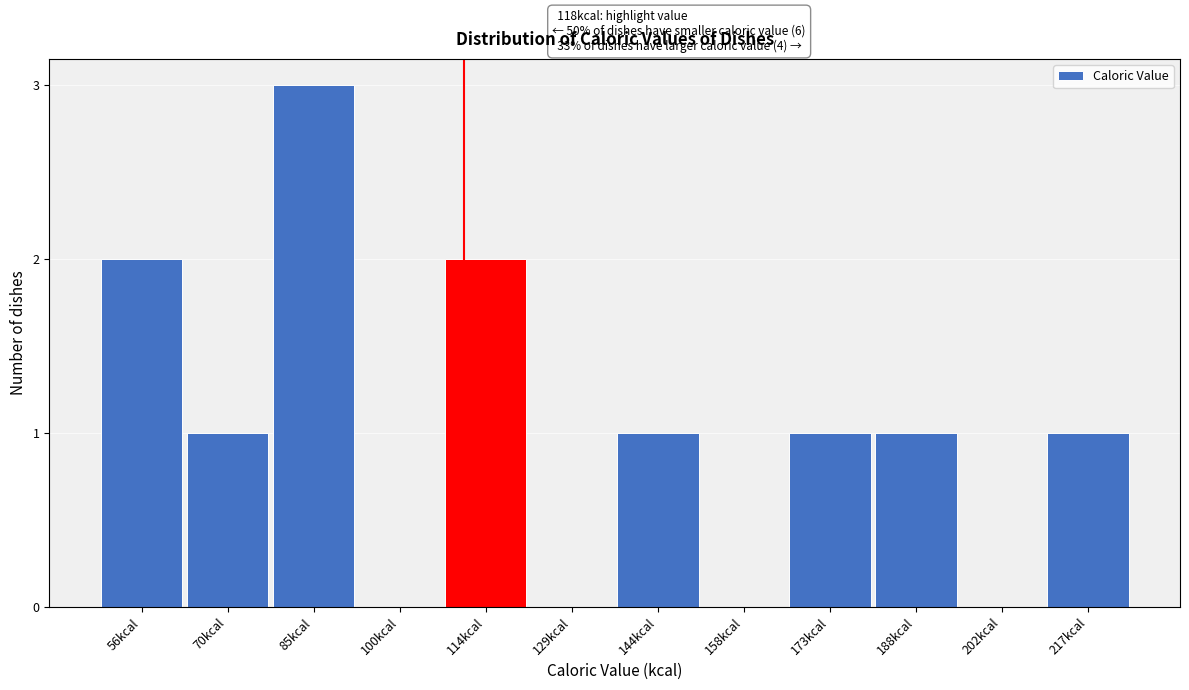

Reading left to right, transcribe all the data shown in this chart.

56kcal=2	70kcal=1	85kcal=3	100kcal=0	114kcal=2	129kcal=0	144kcal=1	158kcal=0	173kcal=1	188kcal=1	202kcal=0	217kcal=1